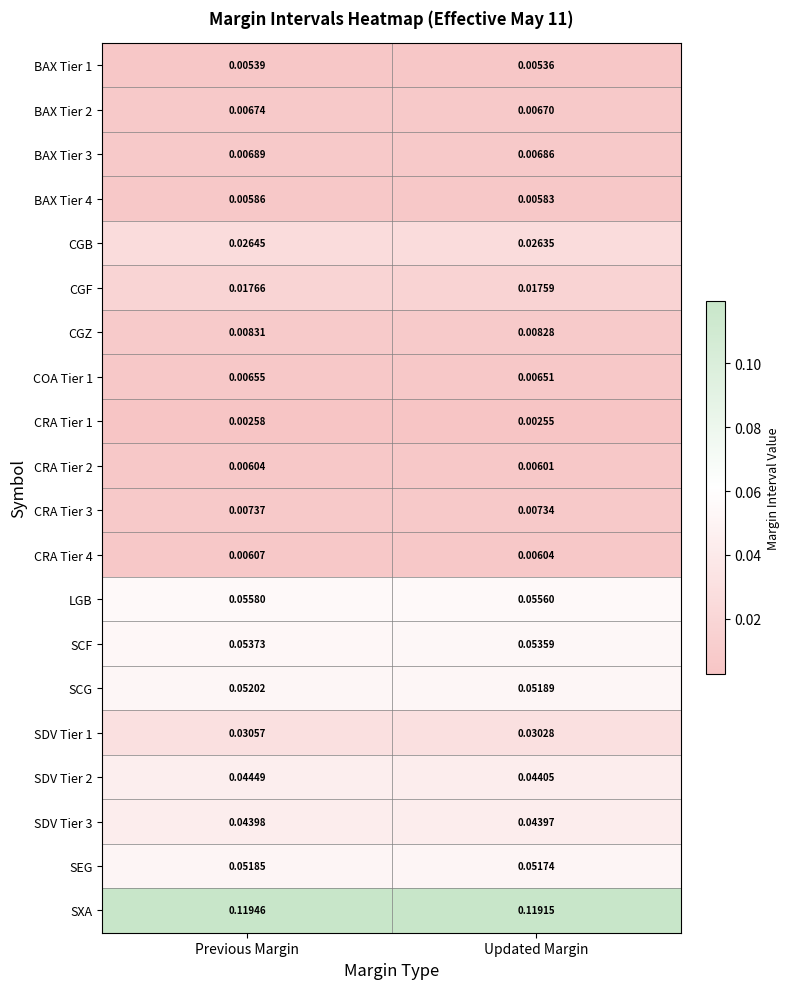

List the labels in order of SCG value, largest first.

Previous Margin, Updated Margin